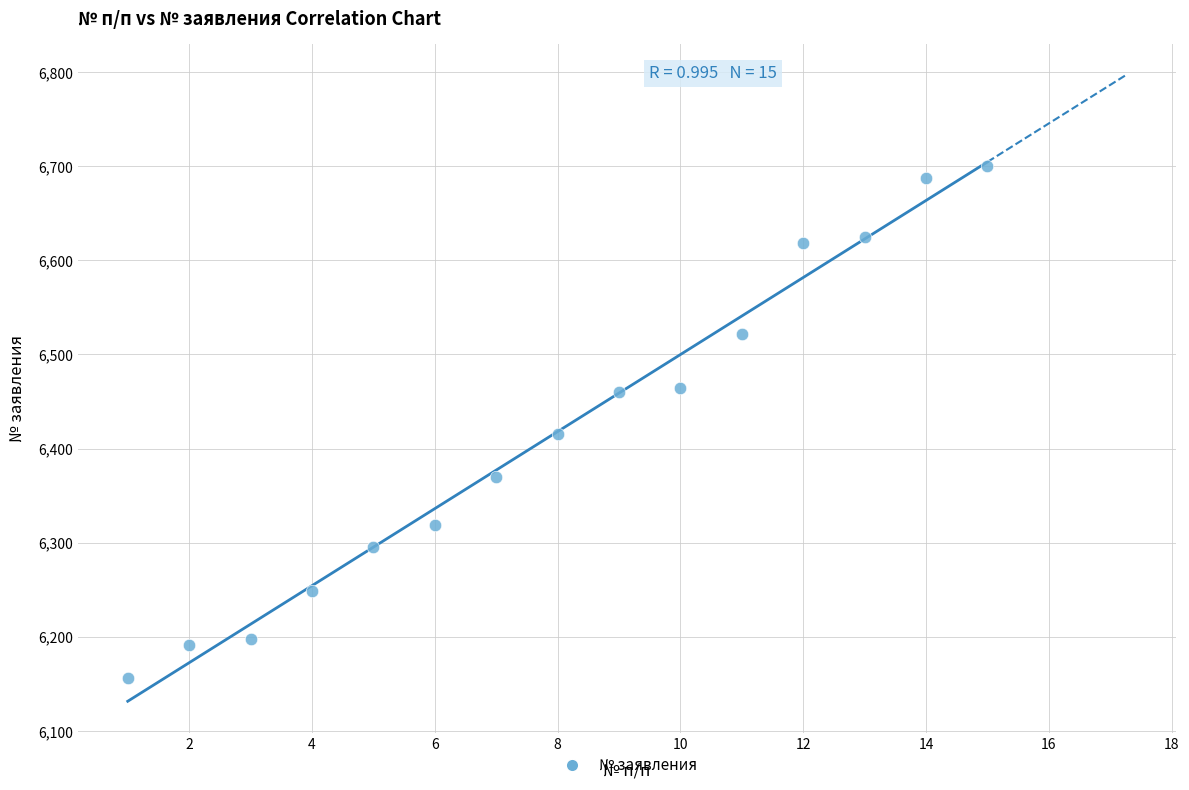

What Y value in the scatter plot is closest to 6428?

6416